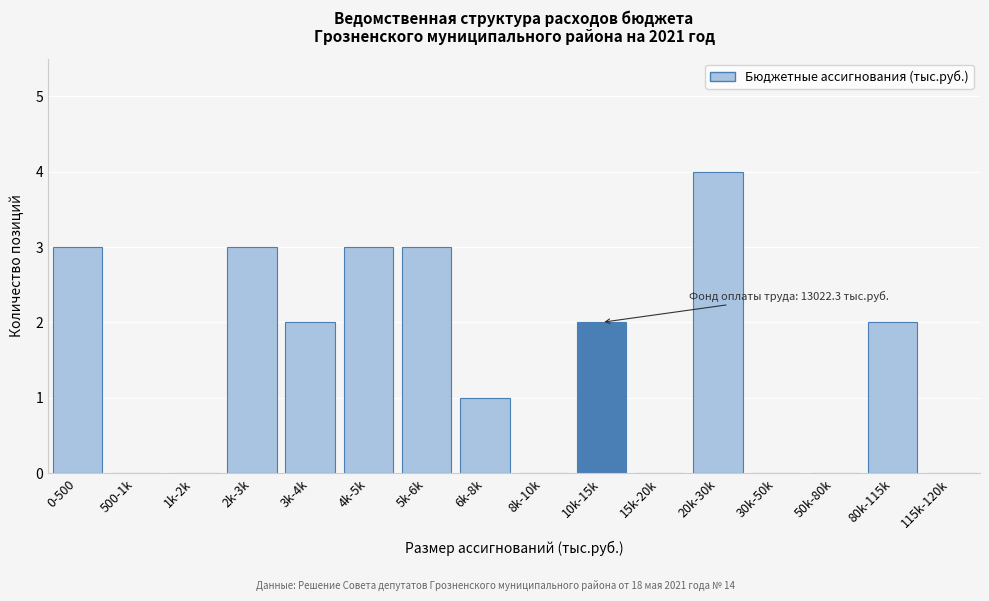

Reading left to right, list all the values displayed in this chart.

0-500=3	500-1k=0	1k-2k=0	2k-3k=3	3k-4k=2	4k-5k=3	5k-6k=3	6k-8k=1	8k-10k=0	10k-15k=2	15k-20k=0	20k-30k=4	30k-50k=0	50k-80k=0	80k-115k=2	115k-120k=0